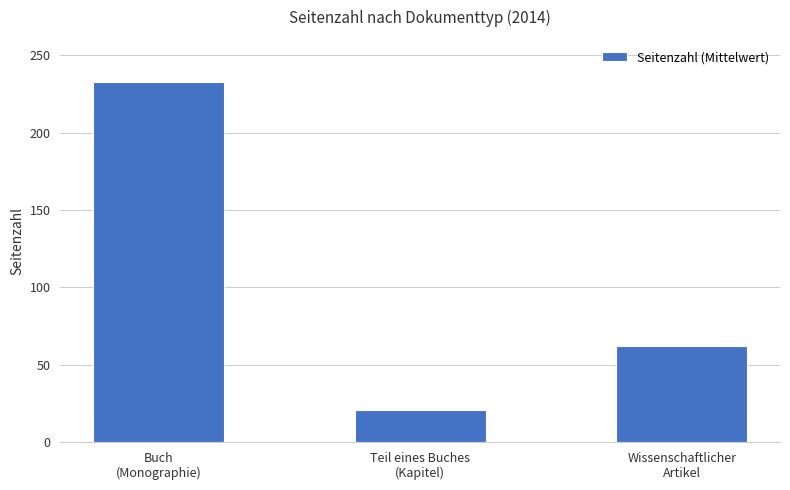

What is the difference between the maximum and second lowest values?

171.0